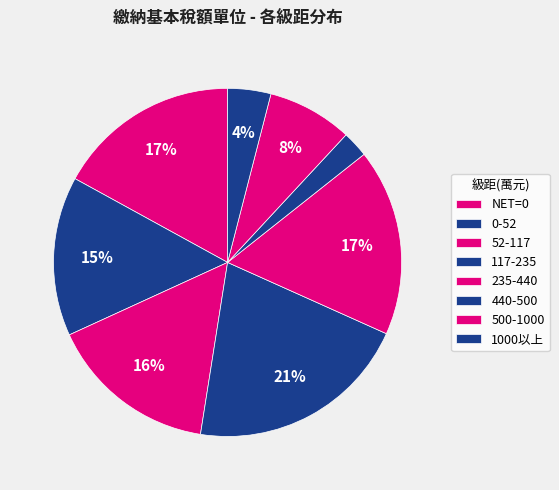

Count the number of slices in the pie.

8